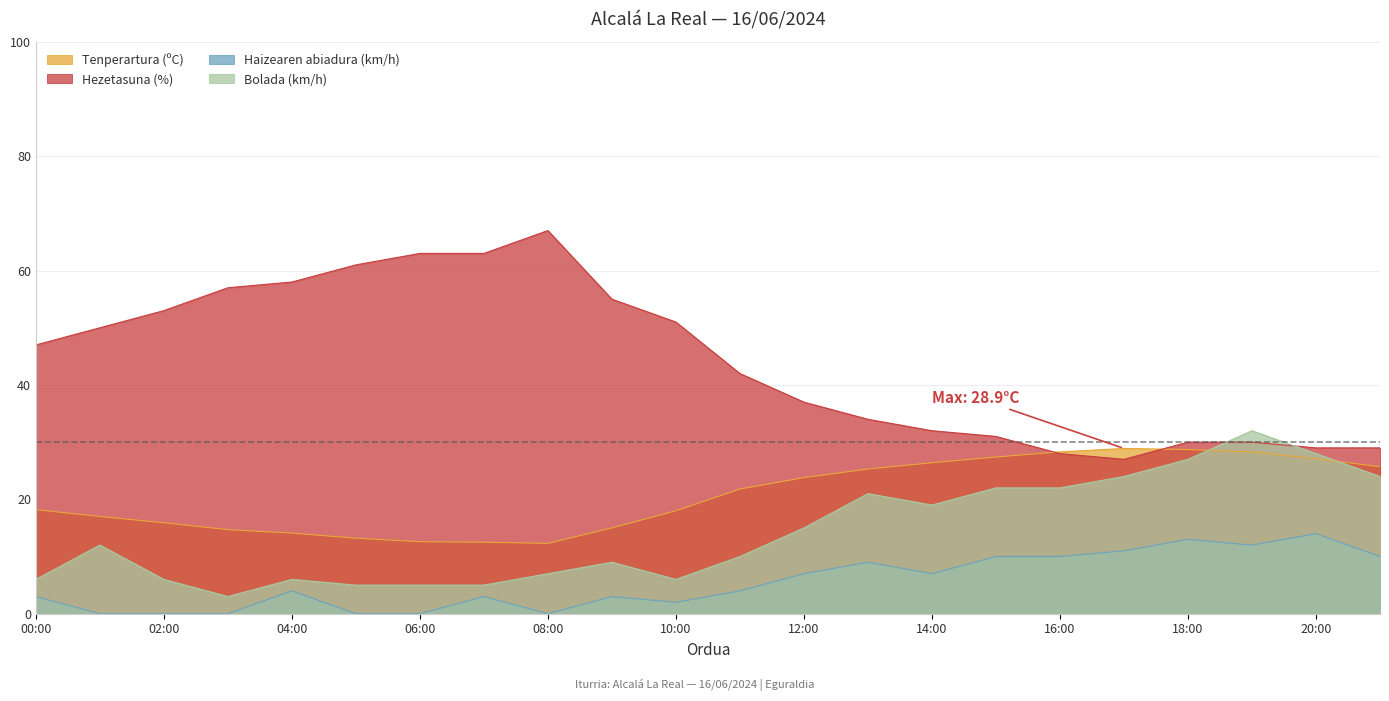

List the labels in order of Hezetasuna (%) value, largest first.

08:00, 06:00, 07:00, 05:00, 04:00, 03:00, 09:00, 02:00, 10:00, 01:00, 00:00, 11:00, 12:00, 13:00, 14:00, 15:00, 18:00, 19:00, 20:00, 21:00, 16:00, 17:00